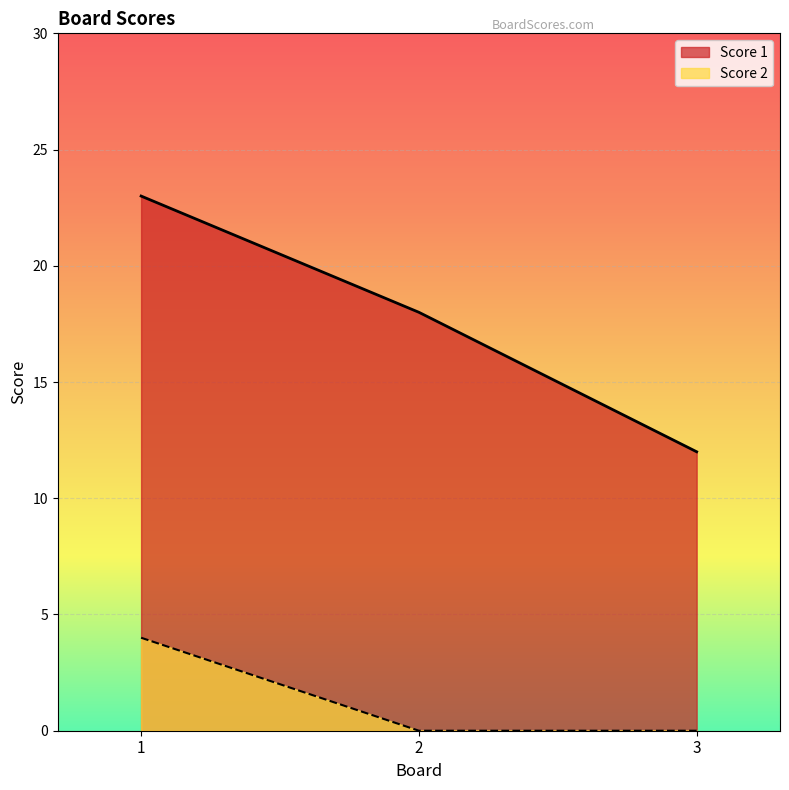

What is the value of the Score 1 point at the 3rd from the left?

12